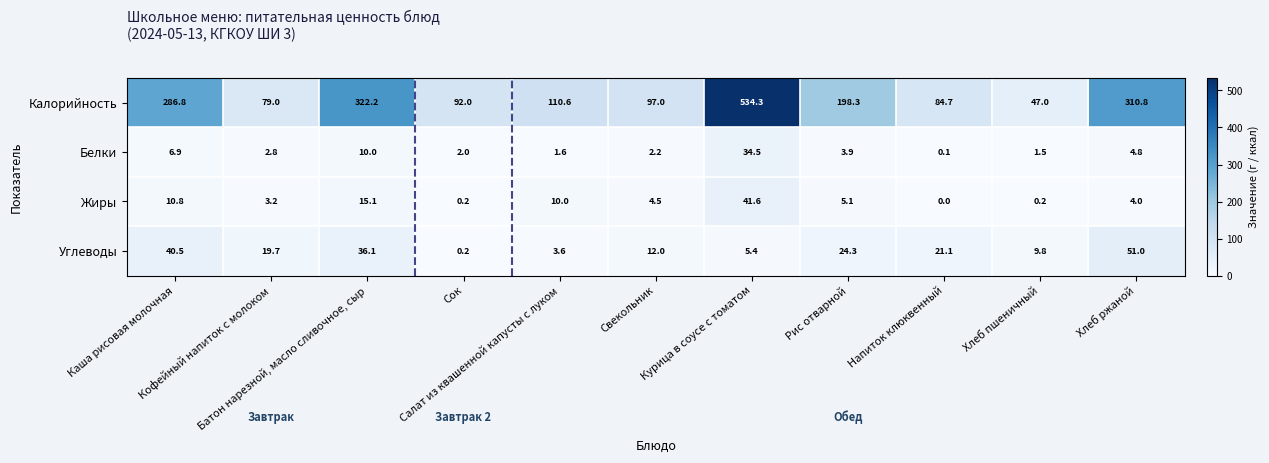

What is the difference between the maximum and second lowest values in the Белки series?

33.0